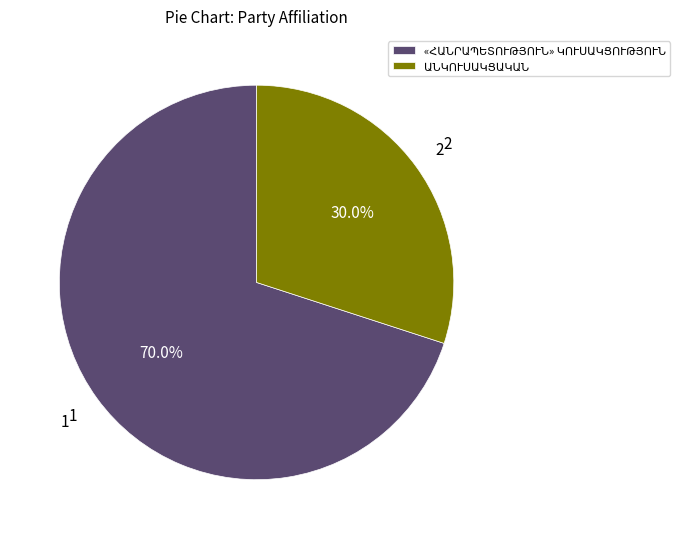

Is there any slice that represents more than half of the pie?

Yes